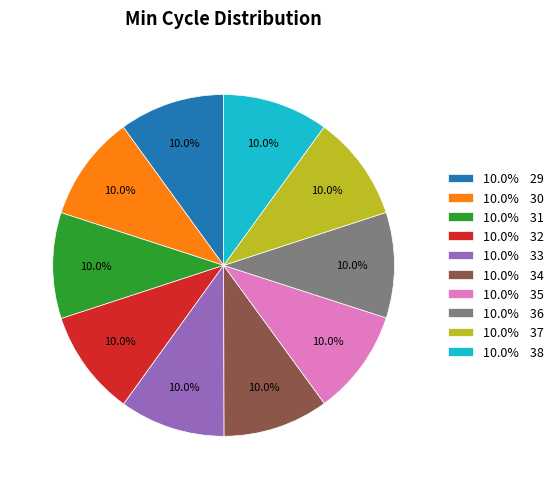

What is the ratio of the value at 10.0% 34 to the value at 10.0% 36?

1.0